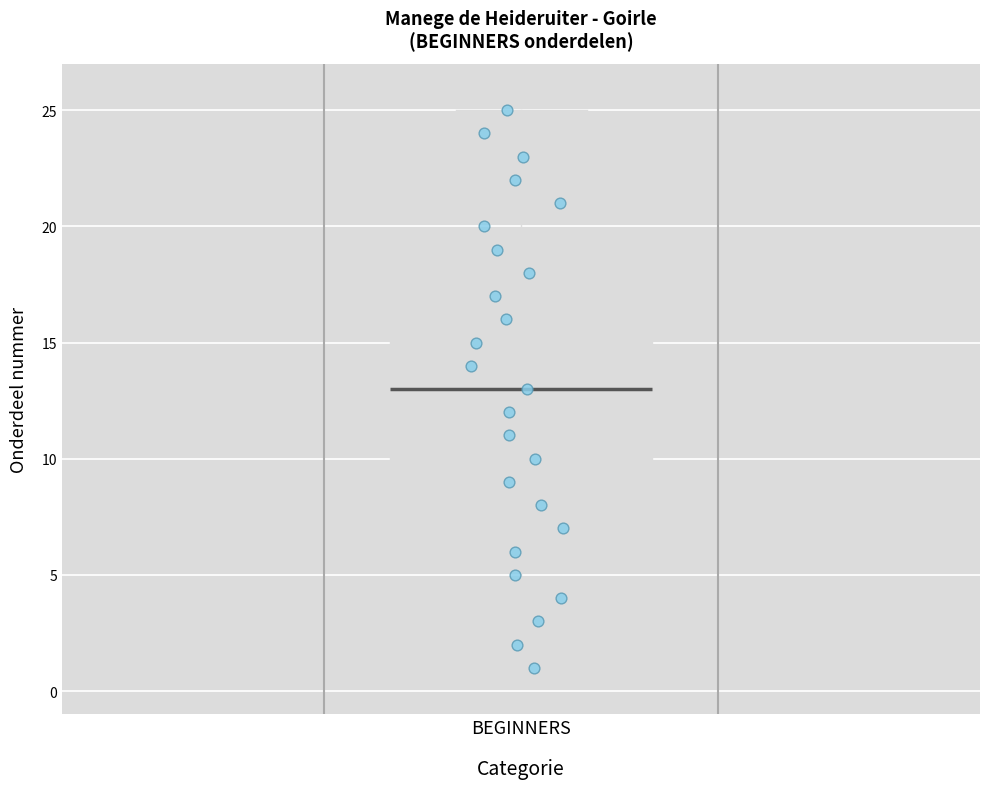

Where does the median line of the box for BEGINNERS sit on the y-axis? The values are not printed on the chart, so give them approximately, as read against the axis.

13